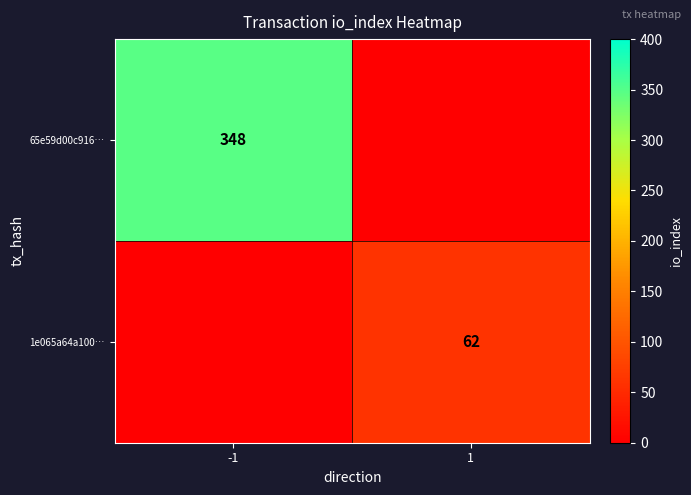

The 65e59d00c916… series shows 348 at -1. True or false?

True